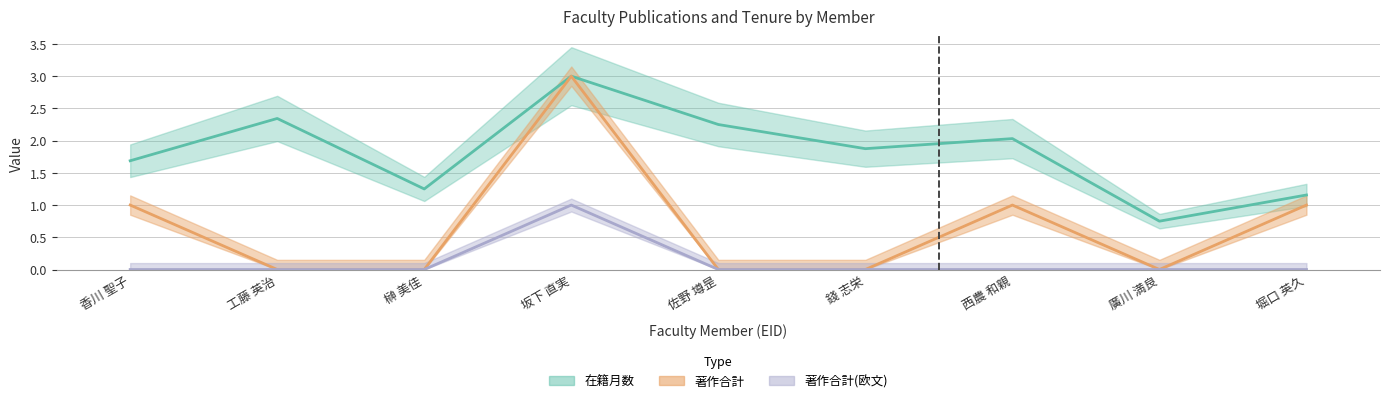

True or false: 著作合計 and 在籍月数 intersect in this chart.

False